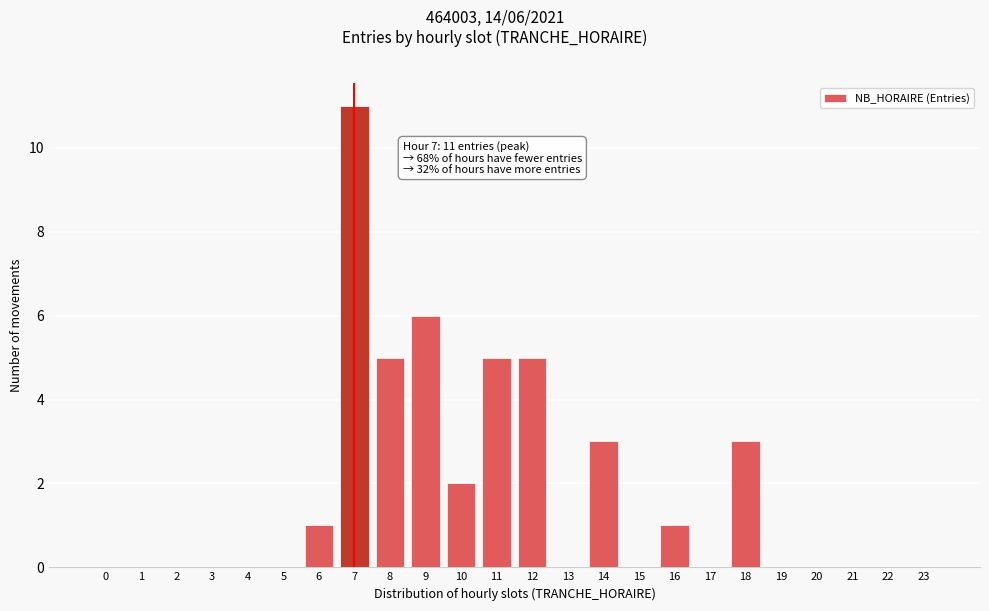

Reading left to right, list all the values displayed in this chart.

0=0	1=0	2=0	3=0	4=0	5=0	6=1	7=11	8=5	9=6	10=2	11=5	12=5	13=0	14=3	15=0	16=1	17=0	18=3	19=0	20=0	21=0	22=0	23=0